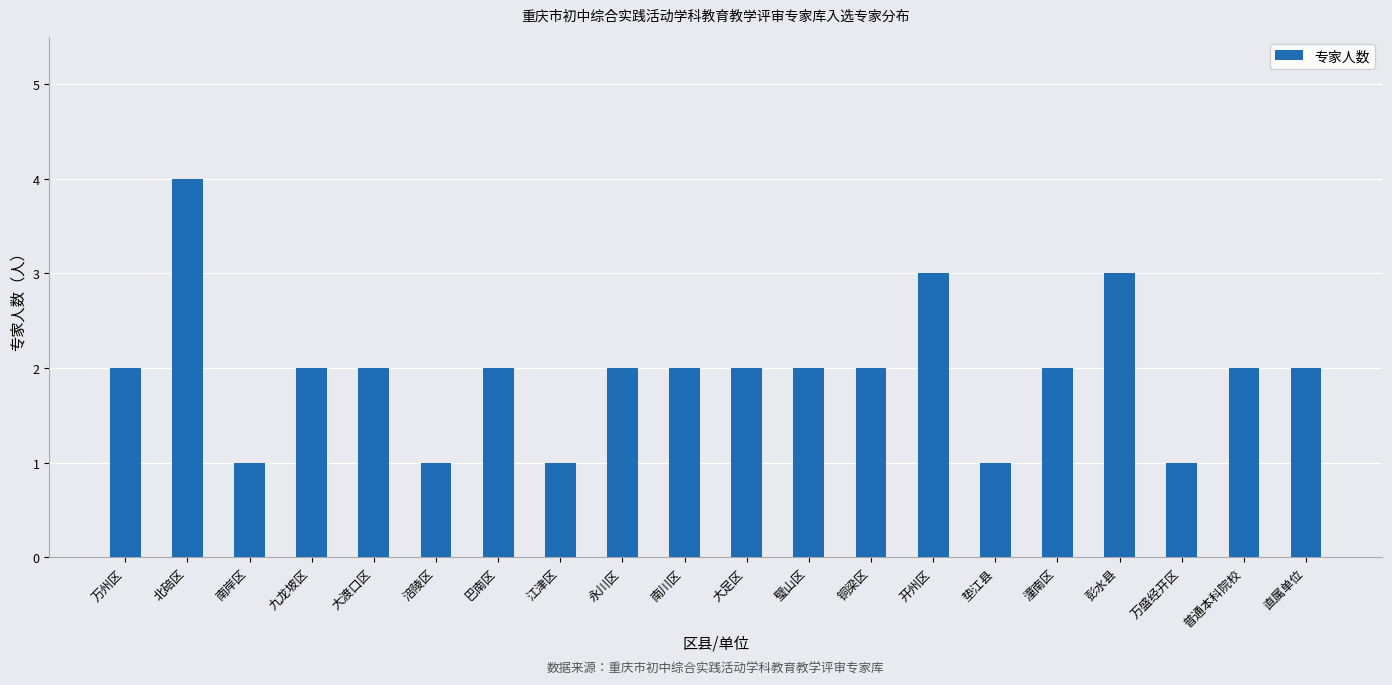

How many bars are there in total?

20